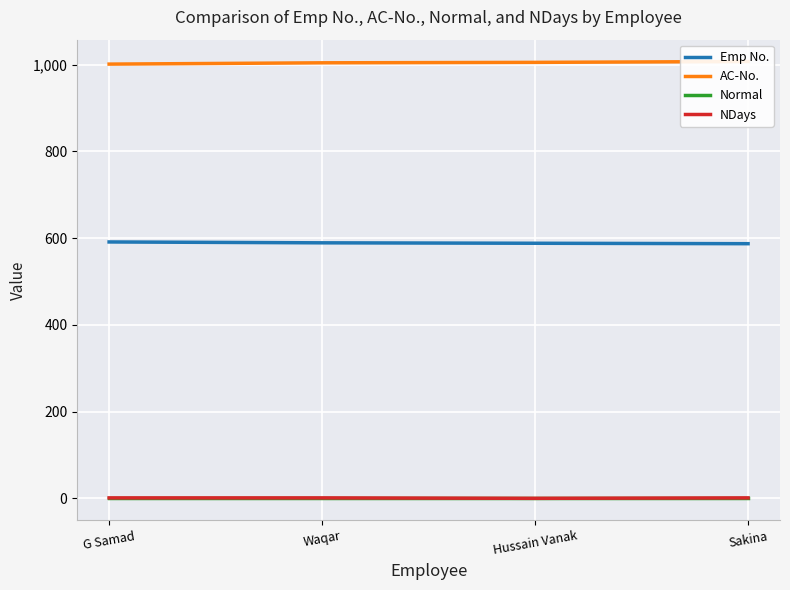

What is the average value of the NDays series?

1